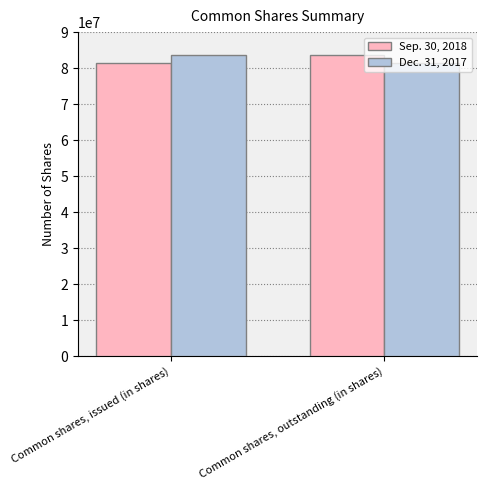

What is the difference between the Sep. 30, 2018 values at Common shares, outstanding (in shares) and Common shares, issued (in shares)?

2157969